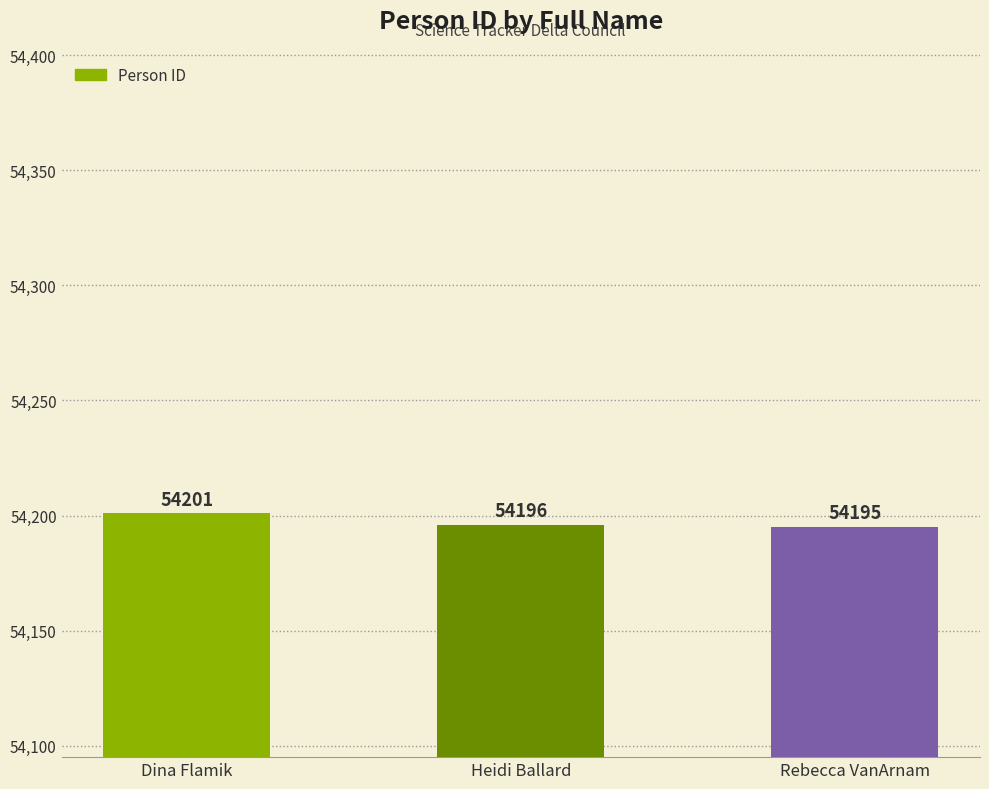

What is the change in value from Dina Flamik to Rebecca VanArnam?

-6